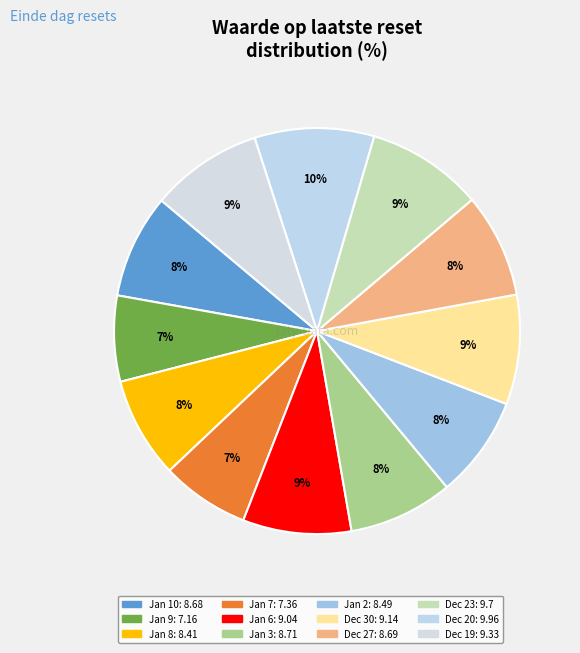

Is there any slice that represents more than half of the pie?

No